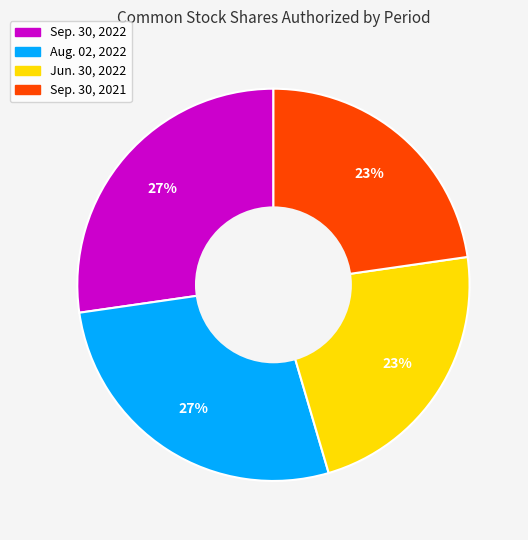

Count the number of slices in the pie.

4